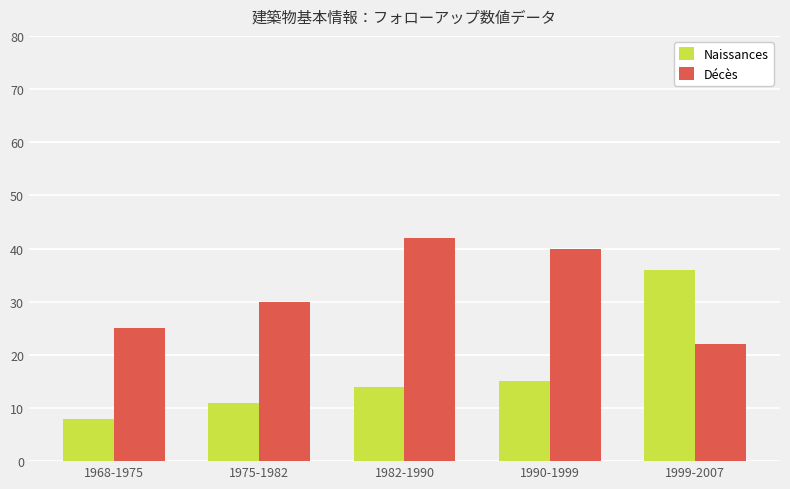

How many categories are shown in the chart?

5